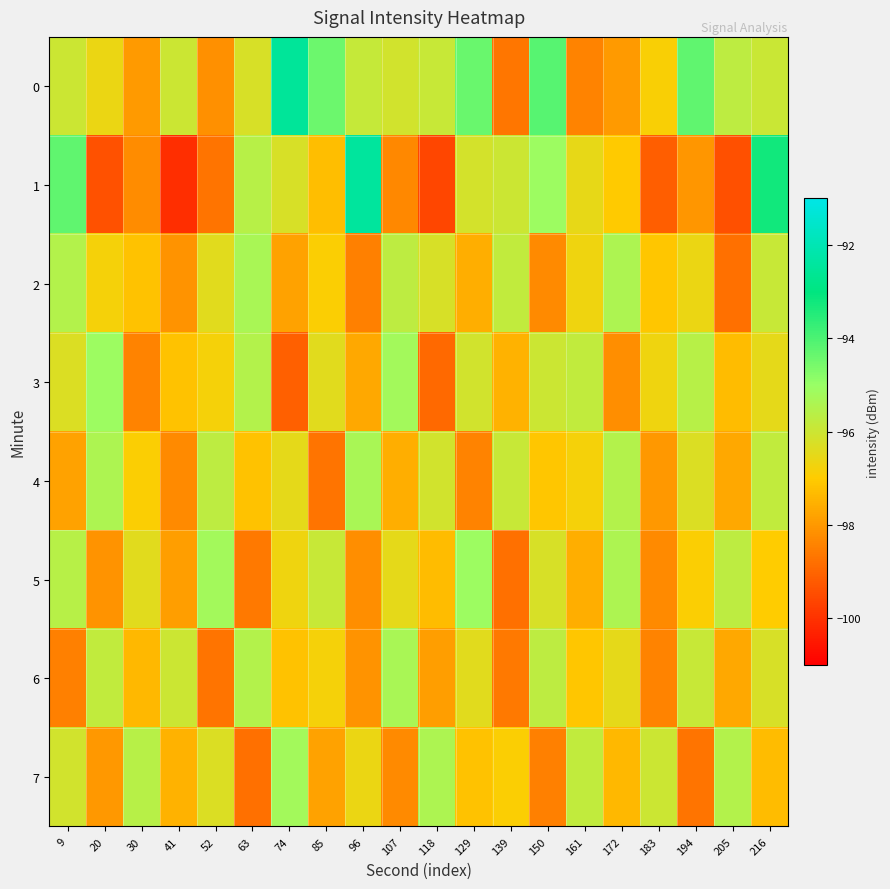

Reading right to left, list all the values displayed in this chart.

0: 216=-95.9	205=-95.7	194=-94.3	183=-96.9	172=-98.0	161=-98.4	150=-94.1	139=-98.7	129=-94.4	118=-95.9	107=-96.1	96=-95.9	85=-94.4	74=-92.5	63=-96.2	52=-98.2	41=-96.0	30=-98.0	20=-96.6	9=-96.0
1: 216=-93.2	205=-99.4	194=-98.1	183=-99.2	172=-97.0	161=-96.5	150=-95.1	139=-96.0	129=-96.1	118=-99.6	107=-98.3	96=-92.4	85=-97.3	74=-96.2	63=-95.6	52=-98.7	41=-100.1	30=-98.2	20=-99.4	9=-94.3
2: 216=-95.9	205=-98.8	194=-96.6	183=-97.1	172=-95.4	161=-96.7	150=-98.3	139=-95.8	129=-97.6	118=-96.2	107=-95.7	96=-98.5	85=-96.9	74=-97.8	63=-95.3	52=-96.4	41=-98.1	30=-97.2	20=-96.8	9=-95.5
3: 216=-96.5	205=-97.3	194=-95.6	183=-96.7	172=-98.2	161=-95.8	150=-96.0	139=-97.5	129=-96.1	118=-98.9	107=-95.2	96=-97.7	85=-96.4	74=-99.1	63=-95.5	52=-96.8	41=-97.2	30=-98.4	20=-95.1	9=-96.3
4: 216=-95.8	205=-97.7	194=-96.3	183=-98.0	172=-95.5	161=-96.8	150=-97.1	139=-95.9	129=-98.4	118=-96.1	107=-97.6	96=-95.3	85=-98.7	74=-96.5	63=-97.2	52=-95.7	41=-98.3	30=-96.9	20=-95.4	9=-97.8
5: 216=-97.0	205=-95.7	194=-96.9	183=-98.3	172=-95.4	161=-97.6	150=-96.2	139=-98.8	129=-95.1	118=-97.3	107=-96.5	96=-98.2	85=-95.9	74=-96.7	63=-98.6	52=-95.2	41=-97.9	30=-96.4	20=-98.1	9=-95.6
6: 216=-96.2	205=-97.7	194=-95.9	183=-98.4	172=-96.5	161=-97.1	150=-95.7	139=-98.6	129=-96.4	118=-97.9	107=-95.3	96=-98.1	85=-96.8	74=-97.2	63=-95.5	52=-98.7	41=-96.0	30=-97.4	20=-95.8	9=-98.5
7: 216=-97.3	205=-95.5	194=-98.7	183=-96.0	172=-97.4	161=-95.8	150=-98.5	139=-96.9	129=-97.2	118=-95.4	107=-98.3	96=-96.6	85=-97.8	74=-95.2	63=-98.8	52=-96.3	41=-97.5	30=-95.6	20=-98.0	9=-96.1